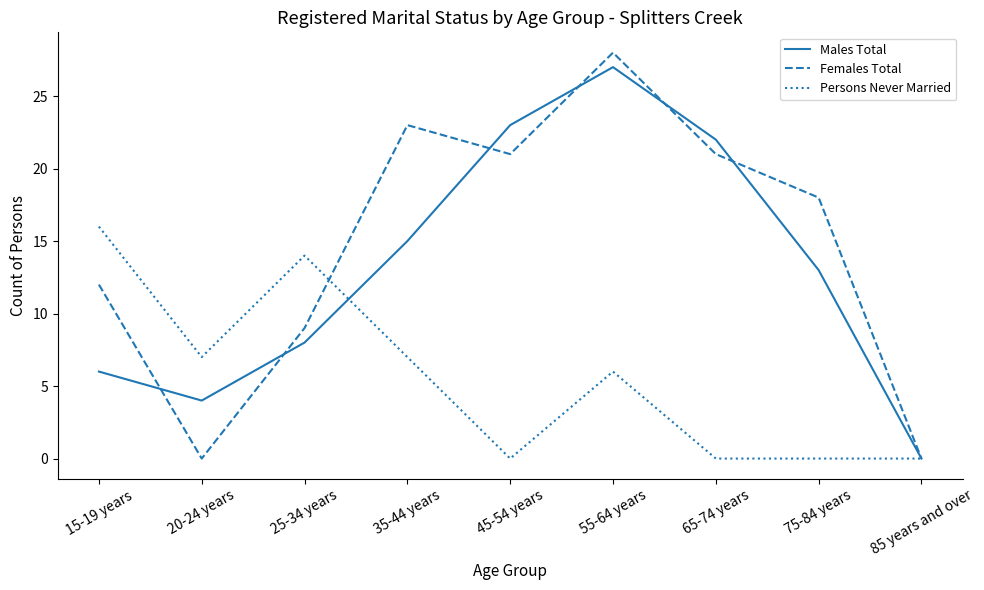

List the series in order of their overall mean, highest first.

Females Total, Males Total, Persons Never Married